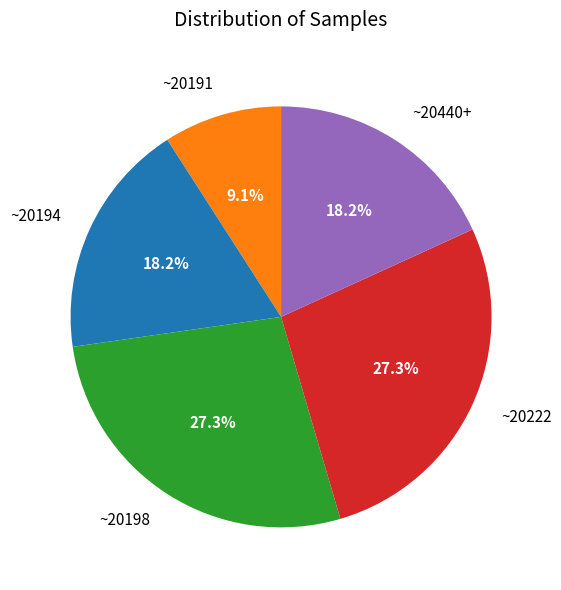

Which category has the smallest portion of the pie?

~20191